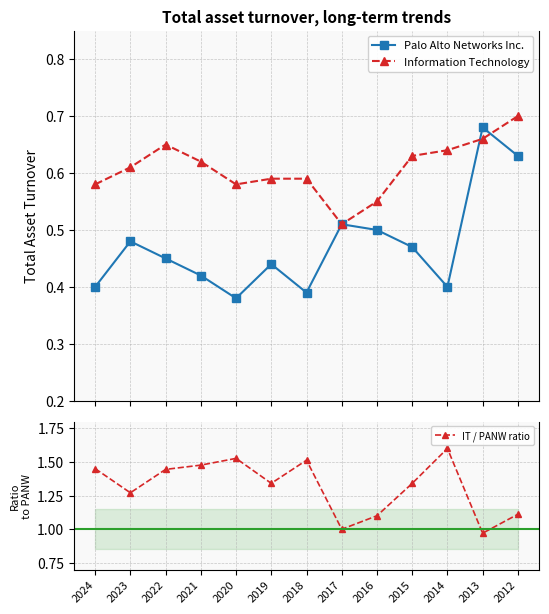

What is the average value of the Information Technology series?

0.6